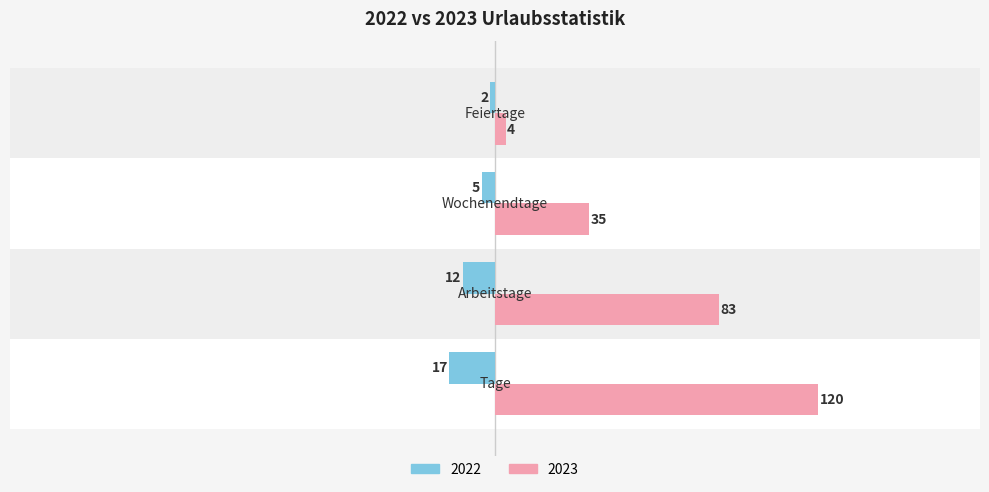

Does the chart contain stacked bars?

No